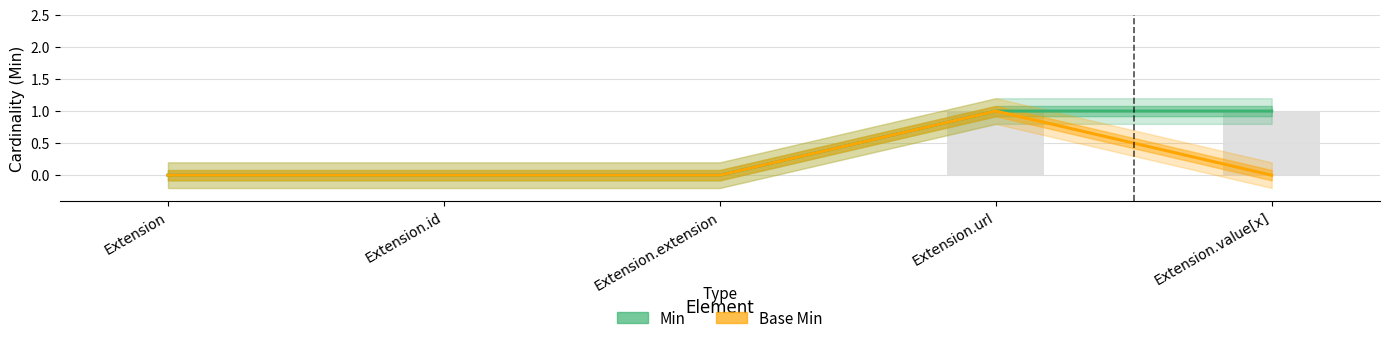

The Min series shows 2 at Extension.value[x]. True or false?

False